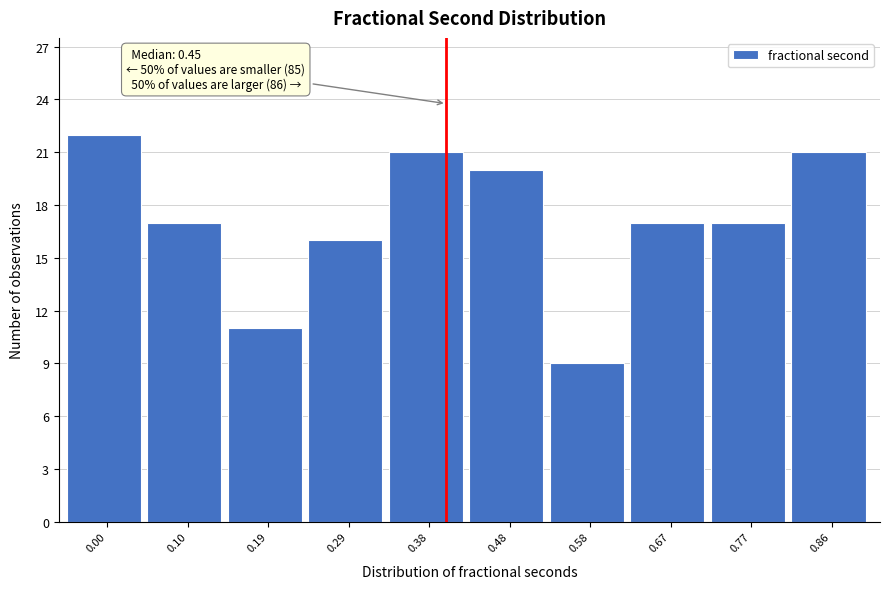

Reading left to right, list all the values displayed in this chart.

0.00=22	0.10=17	0.19=11	0.29=16	0.38=21	0.48=20	0.58=9	0.67=17	0.77=17	0.86=21